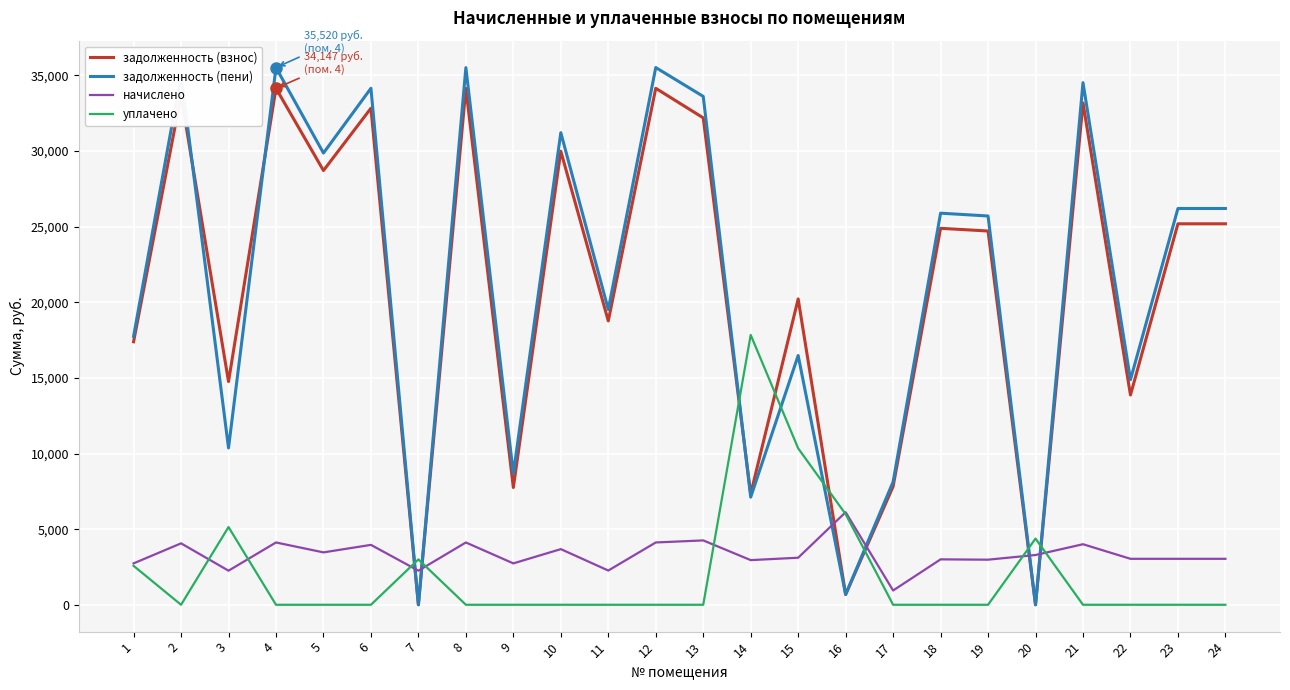

The value of задолженность (пени) at 5 is 49213.5. True or false?

False